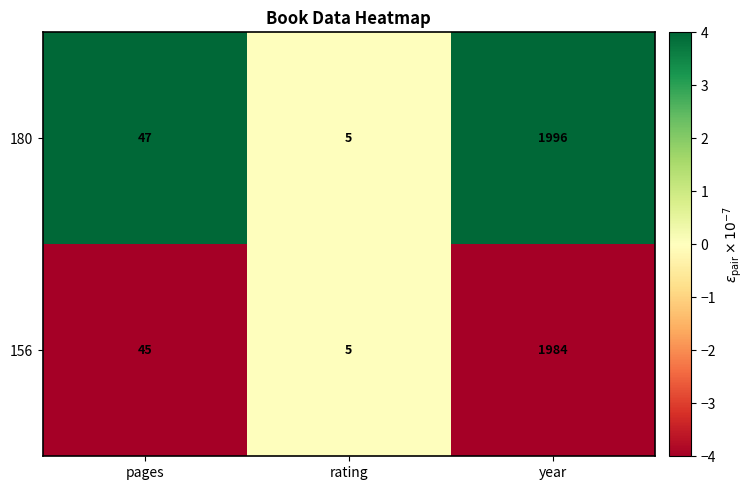

Which category has the highest value across all series?

year